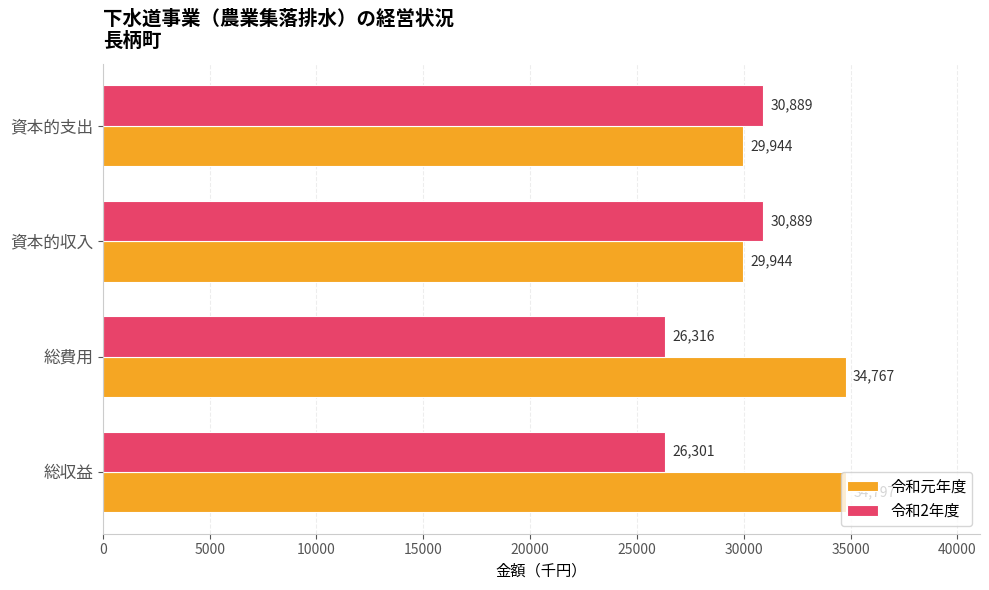

What is the sum of all 令和元年度 values?

129452